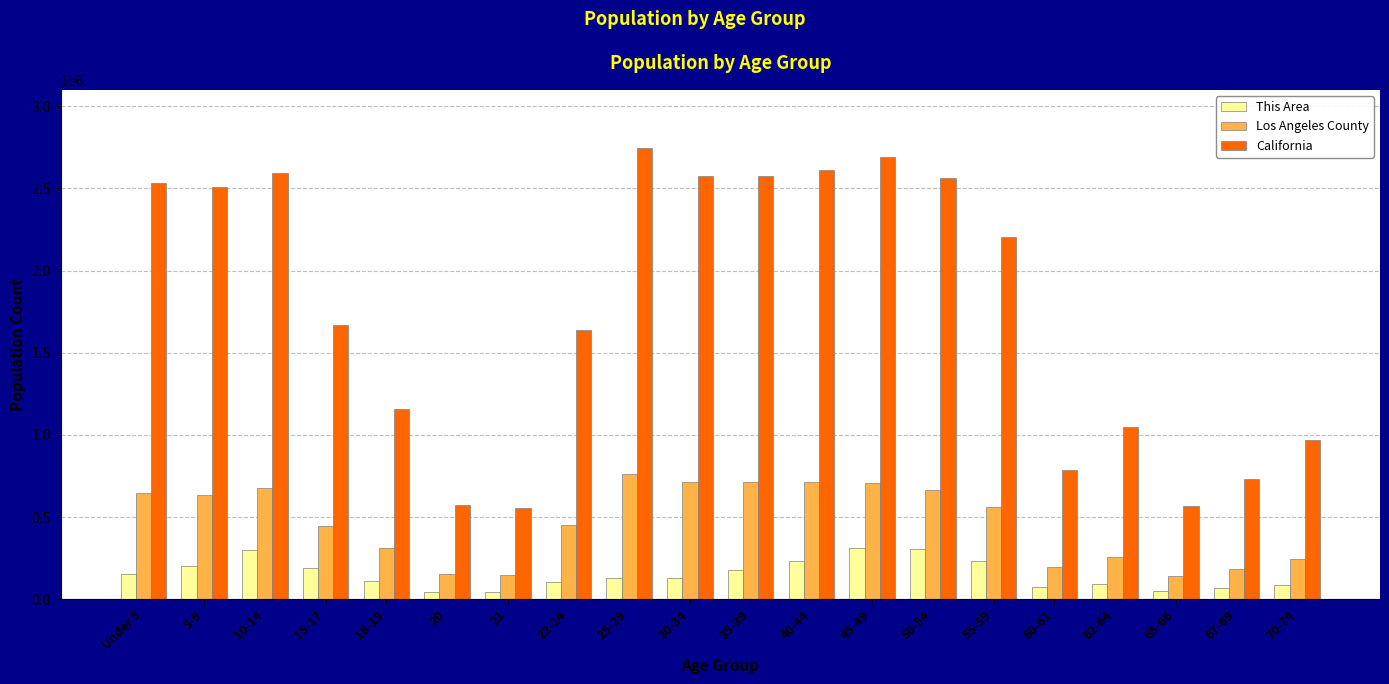

What is the difference between the second highest and second lowest values in the This Area series?

258500